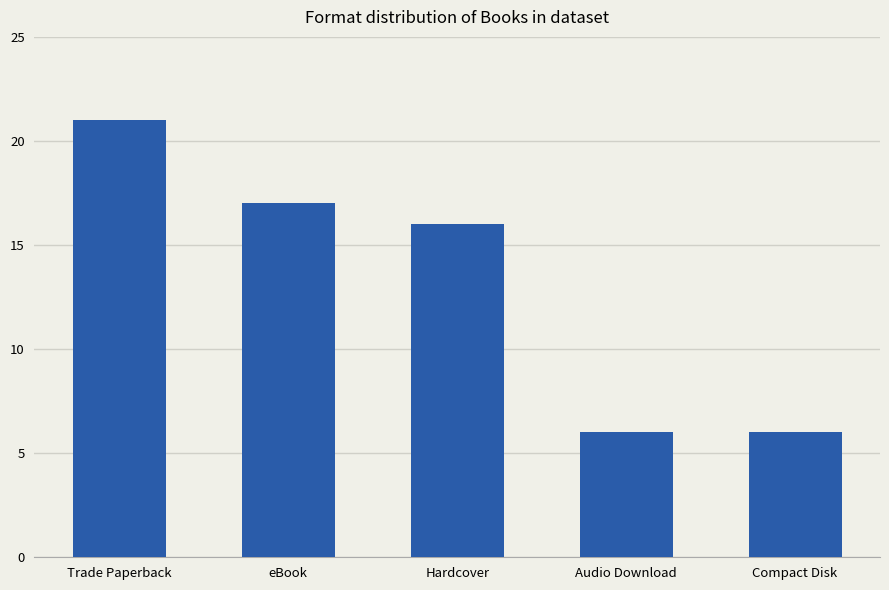

The chart shows a value of 6 at Compact Disk. True or false?

True